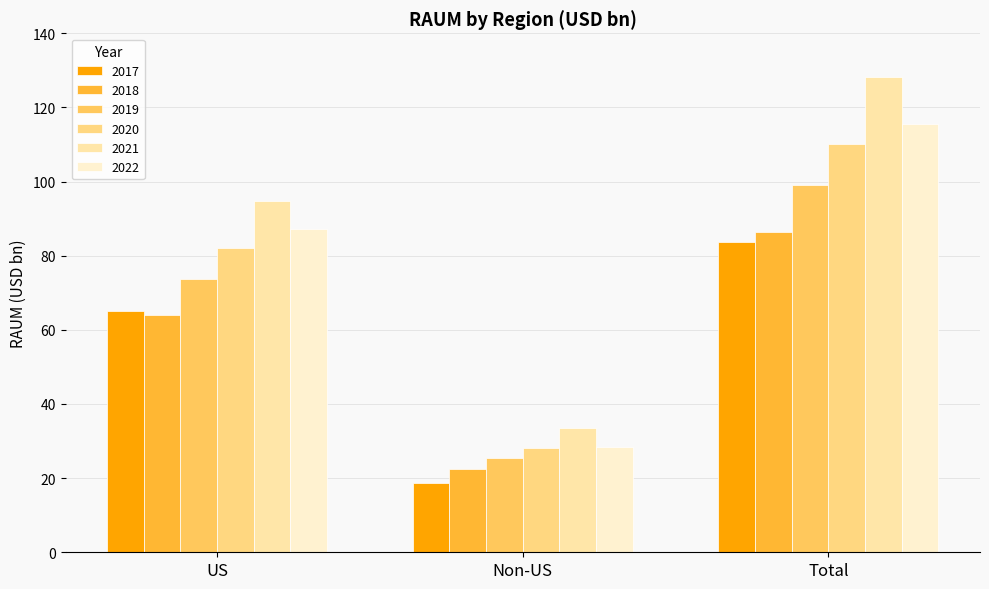

Reading right to left, transcribe all the data shown in this chart.

2017: Total=83.6	Non-US=18.6	US=65.0
2018: Total=86.4	Non-US=22.4	US=64.0
2019: Total=99.1	Non-US=25.3	US=73.7
2020: Total=110.2	Non-US=28.0	US=82.1
2021: Total=128.1	Non-US=33.4	US=94.7
2022: Total=115.4	Non-US=28.3	US=87.1